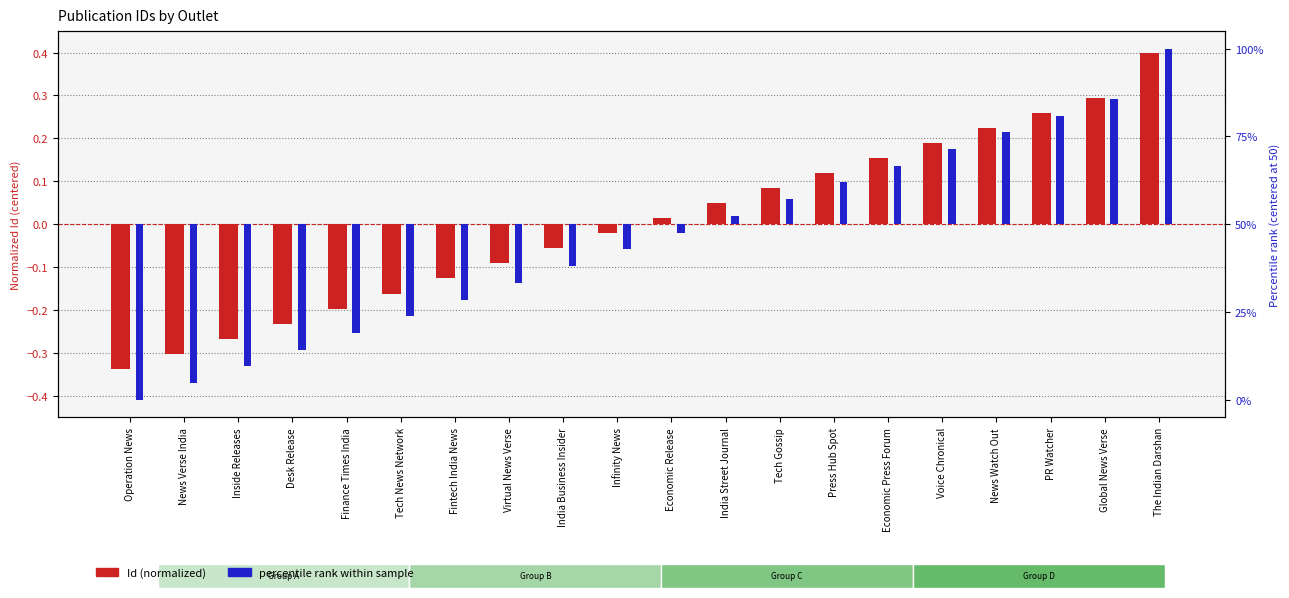

What is the average value of the Percentile rank series?

-4.3